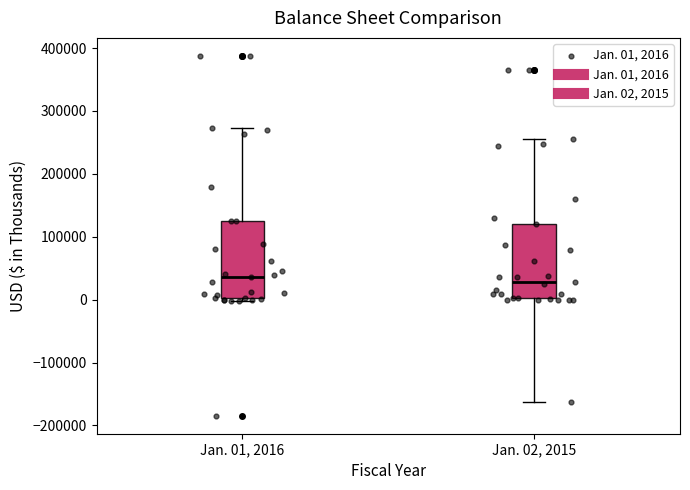

Where does the upper whisker of the box for Jan. 01, 2016 end on the y-axis? The values are not printed on the chart, so give them approximately, as read against the axis.

270000